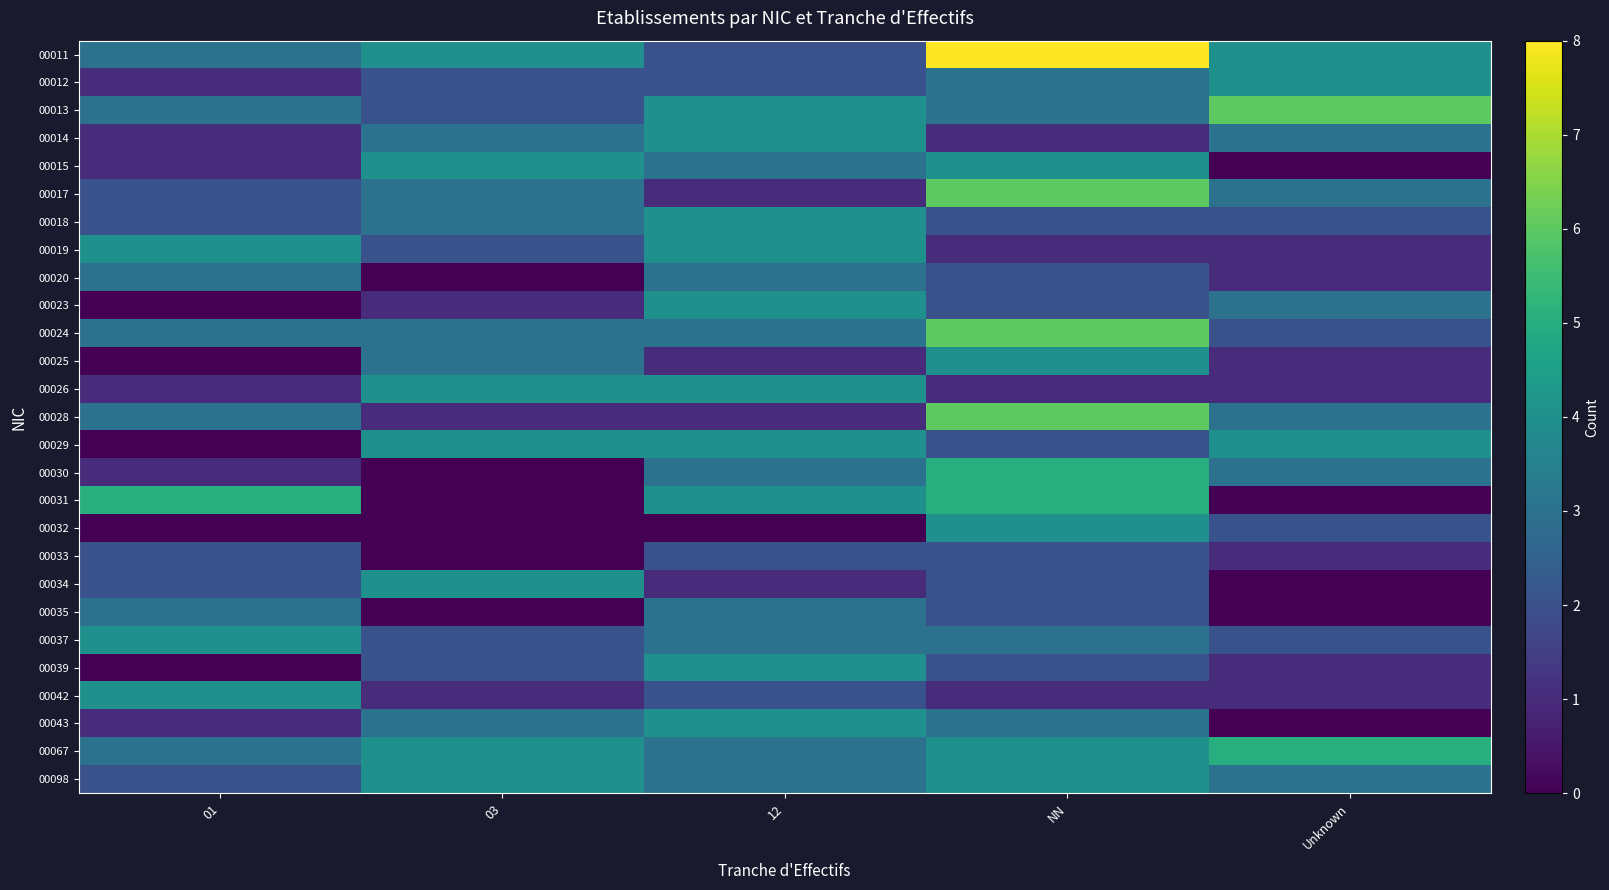

What is the difference between the highest and lowest values at Unknown?

6